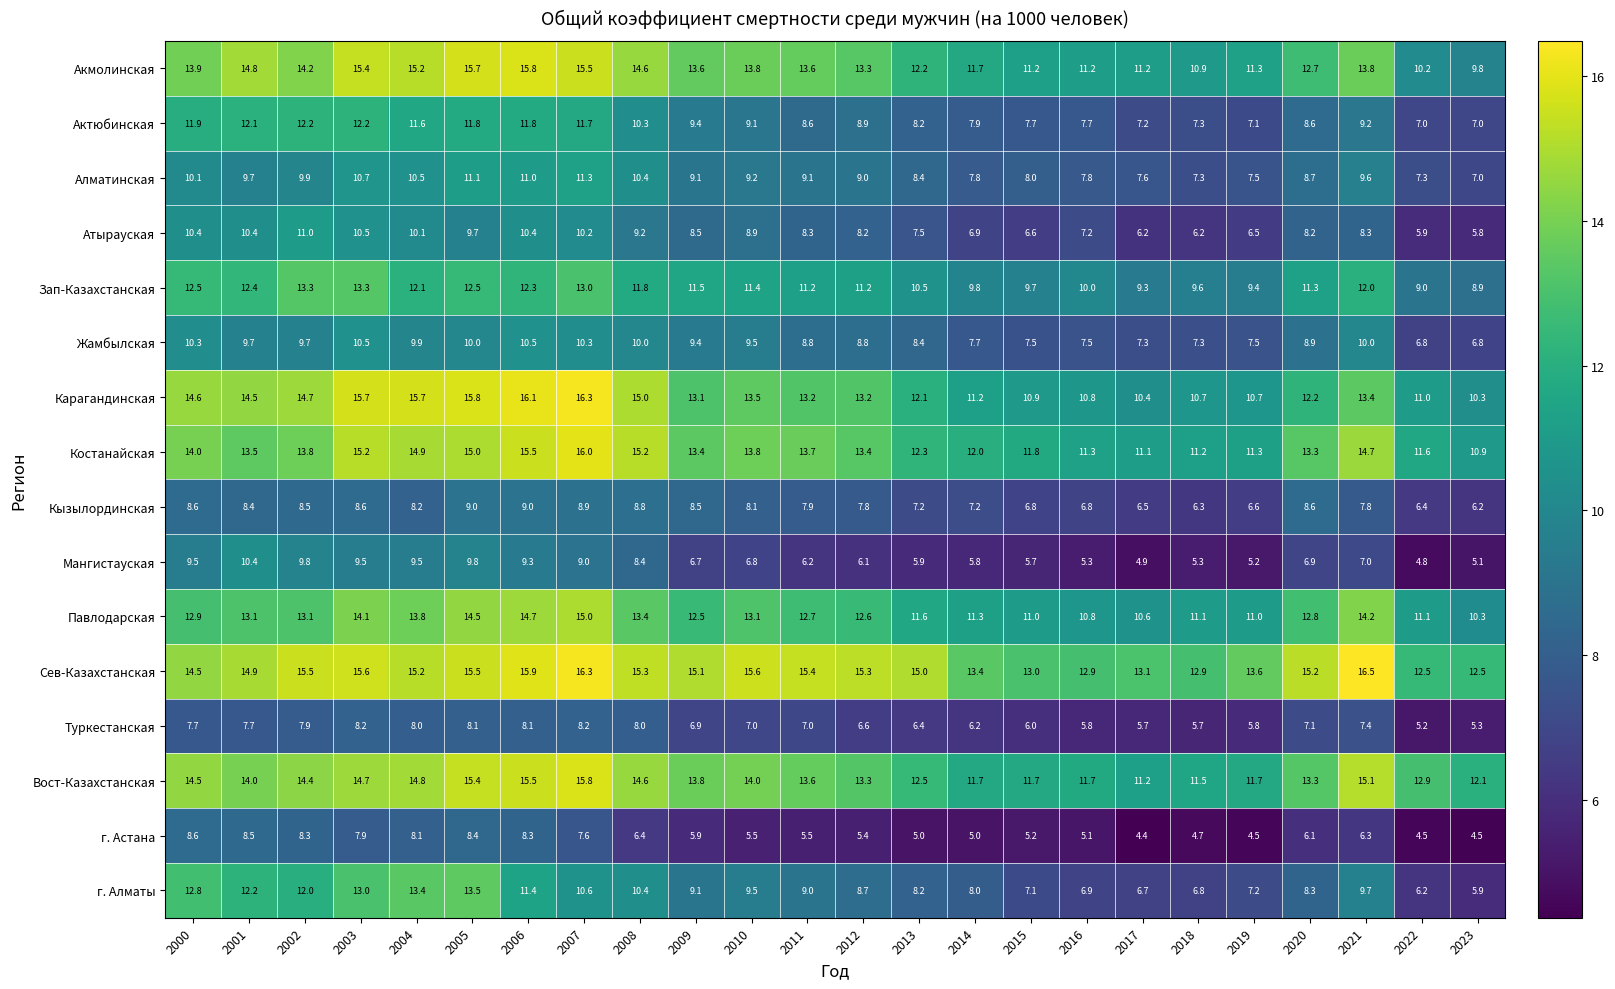

Which series has the largest range (max minus min)?

г. Алматы